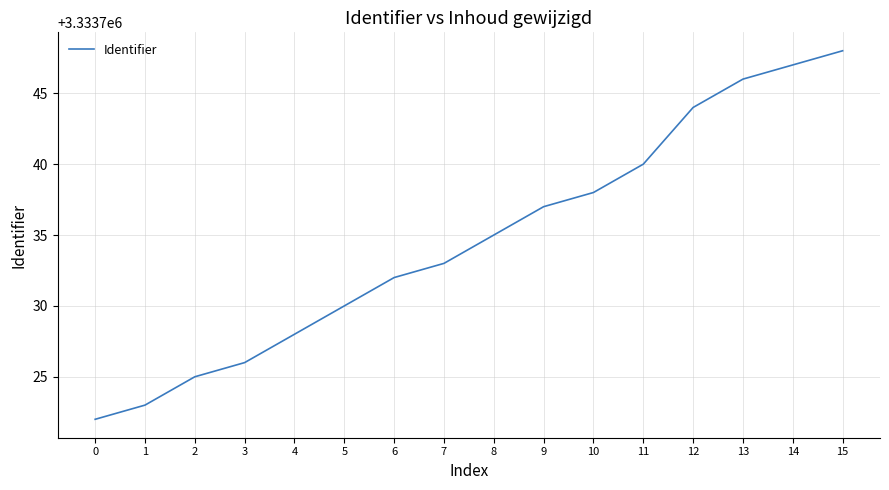

Reading right to left, extract all data points from this chart.

15=3333748	14=3333747	13=3333746	12=3333744	11=3333740	10=3333738	9=3333737	8=3333735	7=3333733	6=3333732	5=3333730	4=3333728	3=3333726	2=3333725	1=3333723	0=3333722